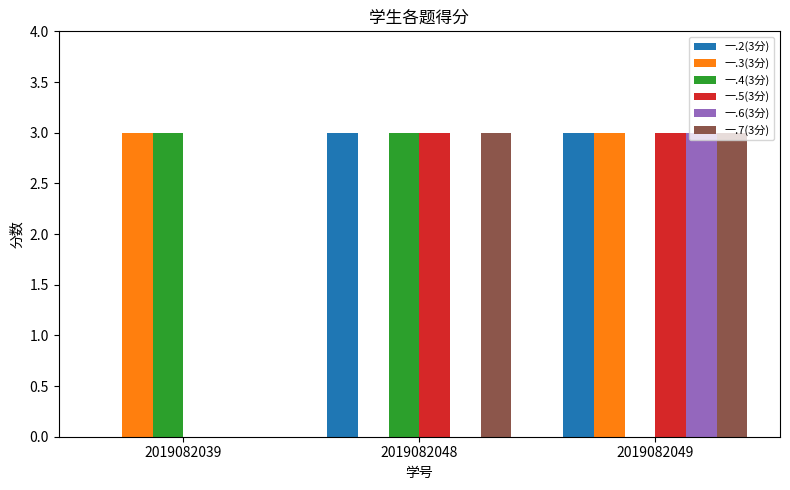

The value of 一.5(3分) at 2019082048 is 3. True or false?

True